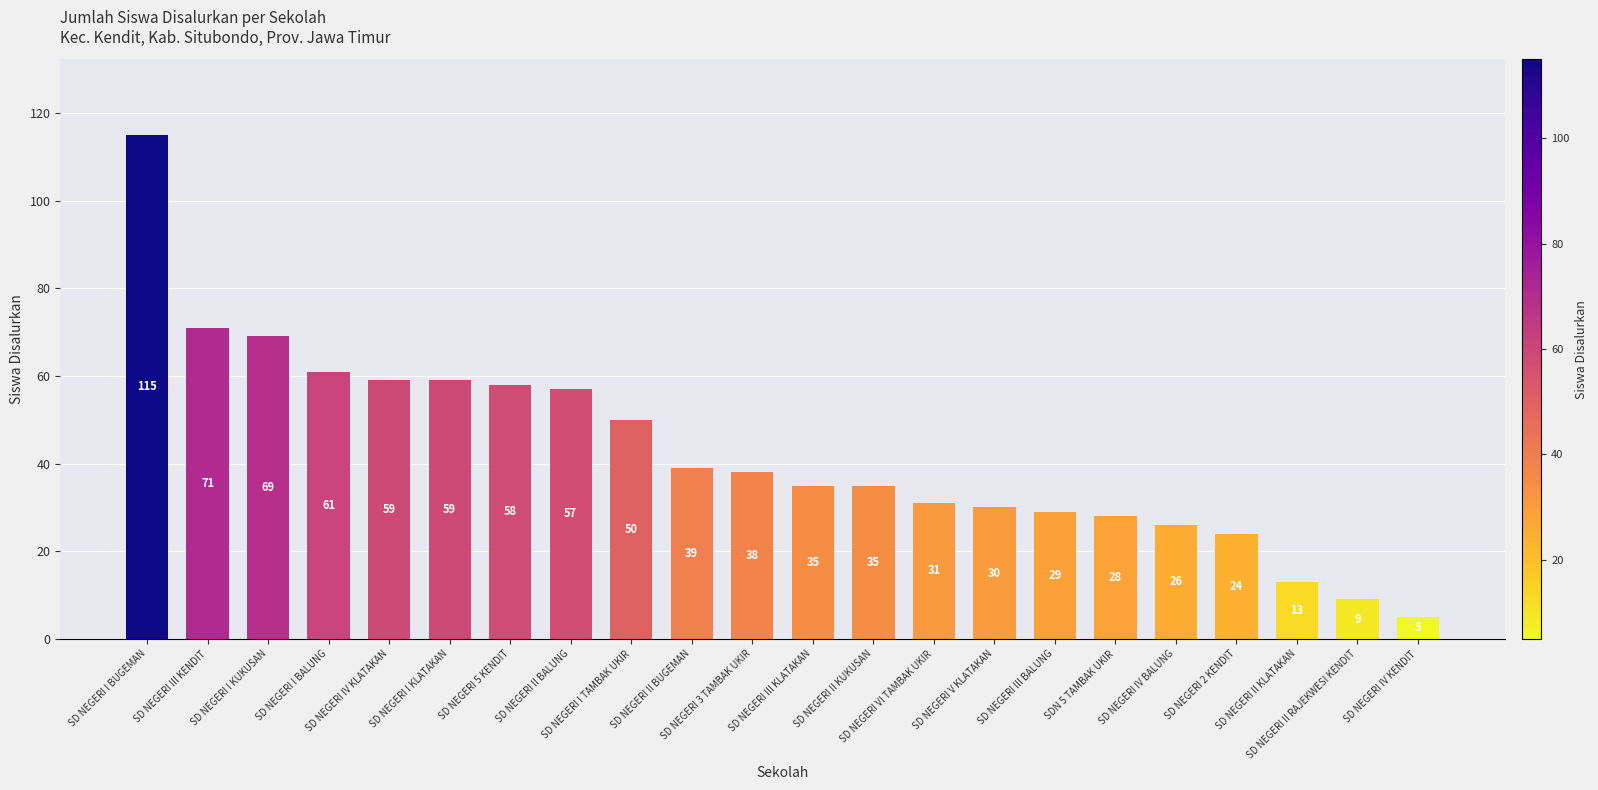

Reading right to left, list all the values displayed in this chart.

SD NEGERI IV KENDIT=5	SD NEGERI II RAJEKWESI KENDIT=9	SD NEGERI II KLATAKAN=13	SD NEGERI 2 KENDIT=24	SD NEGERI IV BALUNG=26	SDN 5 TAMBAK UKIR=28	SD NEGERI III BALUNG=29	SD NEGERI V KLATAKAN=30	SD NEGERI VI TAMBAK UKIR=31	SD NEGERI II KUKUSAN=35	SD NEGERI III KLATAKAN=35	SD NEGERI 3 TAMBAK UKIR=38	SD NEGERI II BUGEMAN=39	SD NEGERI I TAMBAK UKIR=50	SD NEGERI II BALUNG=57	SD NEGERI 5 KENDIT=58	SD NEGERI I KLATAKAN=59	SD NEGERI IV KLATAKAN=59	SD NEGERI I BALUNG=61	SD NEGERI I KUKUSAN=69	SD NEGERI III KENDIT=71	SD NEGERI I BUGEMAN=115